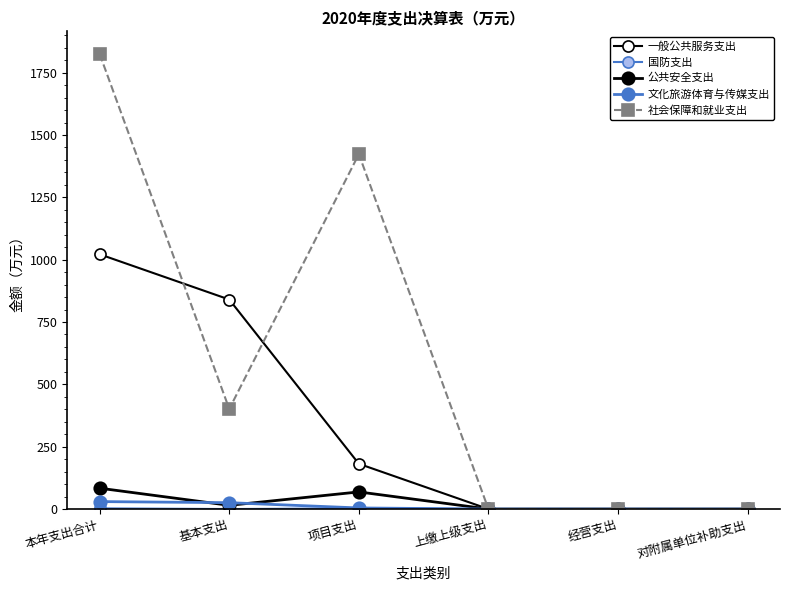

How many values in the 一般公共服务支出 series are below 181?

3